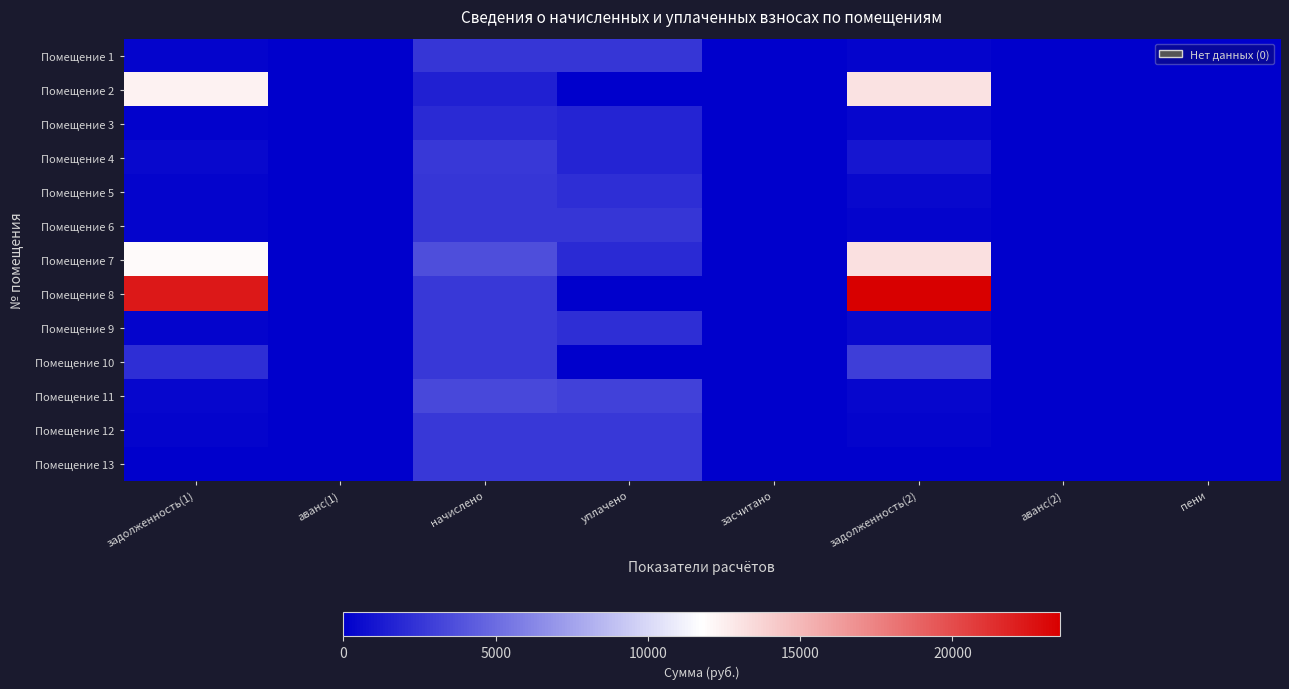

At which category is the sum across all series the highest?

задолженность(2)